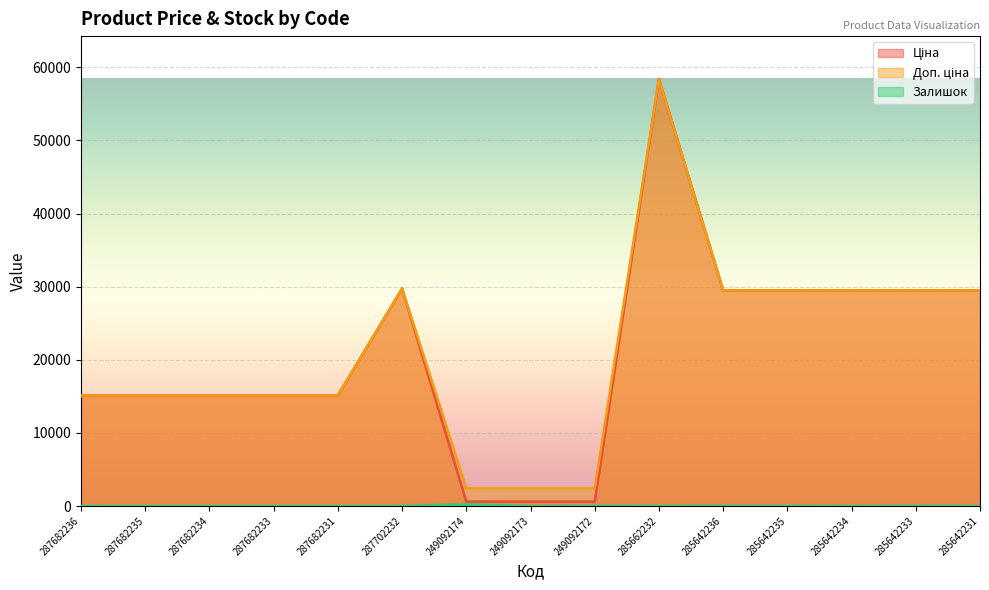

Which series has the largest total across all categories?

Доп. ціна